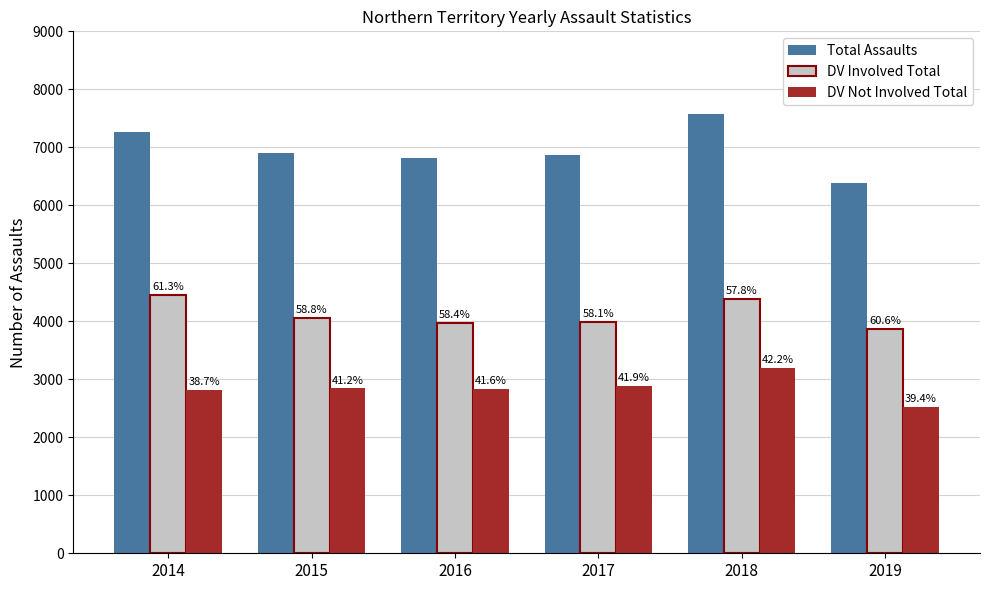

Is it true that DV Involved Total equals 3871 at 2019?

True